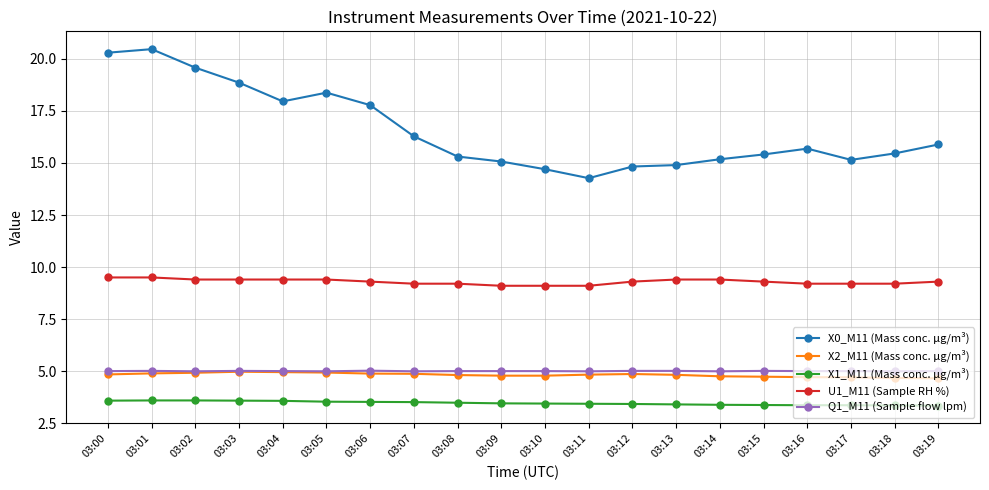

Count the X1_M11 (Mass conc. μg/m³) values in the range 3 to 4.

20